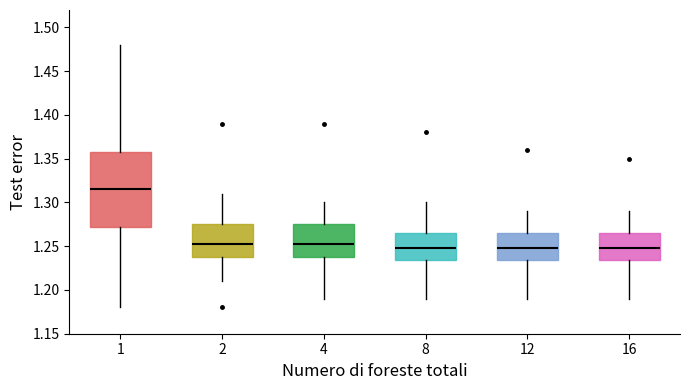

Reading left to right, read every box against the y-axis: the position of its median line, the range the box covers, and the ends of its whiskers. The values are not printed on the chart, so give them approximately, as read against the axis.

1: median 1.315, box 1.275 to 1.360, whiskers 1.180 to 1.480
2: median 1.255, box 1.240 to 1.275, whiskers 1.210 to 1.310
4: median 1.255, box 1.240 to 1.275, whiskers 1.190 to 1.300
8: median 1.250, box 1.235 to 1.265, whiskers 1.190 to 1.300
12: median 1.250, box 1.235 to 1.265, whiskers 1.190 to 1.290
16: median 1.250, box 1.235 to 1.265, whiskers 1.190 to 1.290